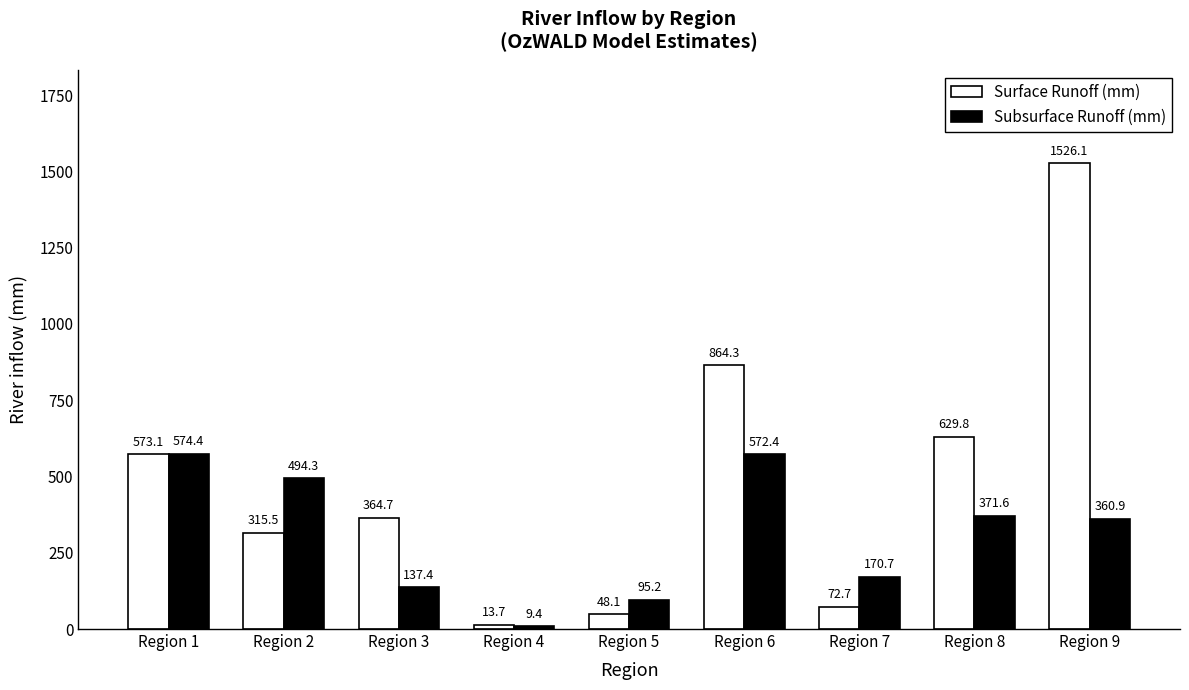

Reading left to right, what are all the values shown in this chart?

Surface Runoff (mm): Region 1=573.1	Region 2=315.5	Region 3=364.7	Region 4=13.7	Region 5=48.1	Region 6=864.3	Region 7=72.7	Region 8=629.8	Region 9=1526.1
Subsurface Runoff (mm): Region 1=574.4	Region 2=494.3	Region 3=137.4	Region 4=9.4	Region 5=95.2	Region 6=572.4	Region 7=170.7	Region 8=371.6	Region 9=360.9